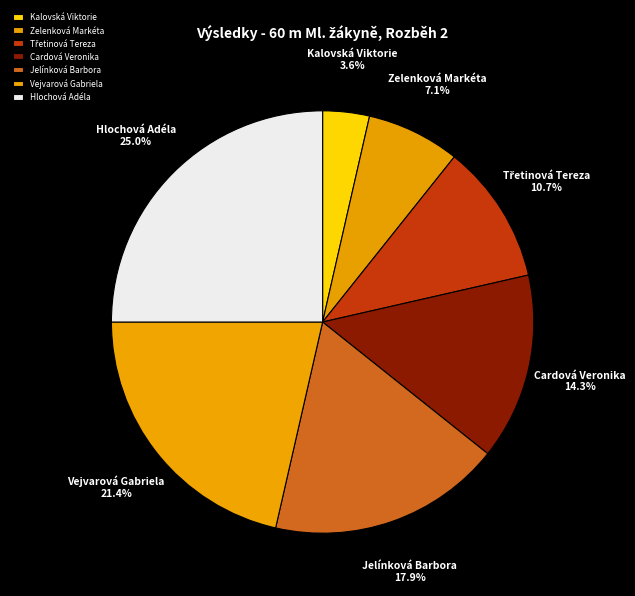

Is the sum of Hlochová Adéla and Kalovská Viktorie greater than half?

No